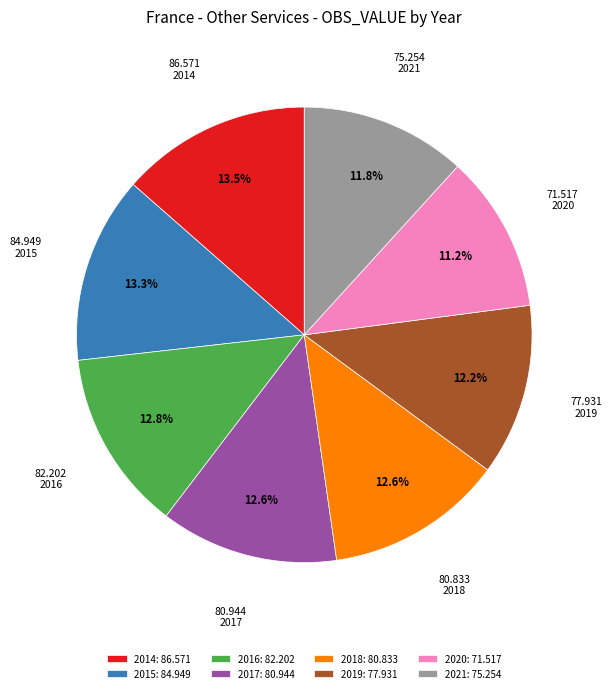

Between 2019: 77.931 and 2015: 84.949, which is larger?

2015: 84.949